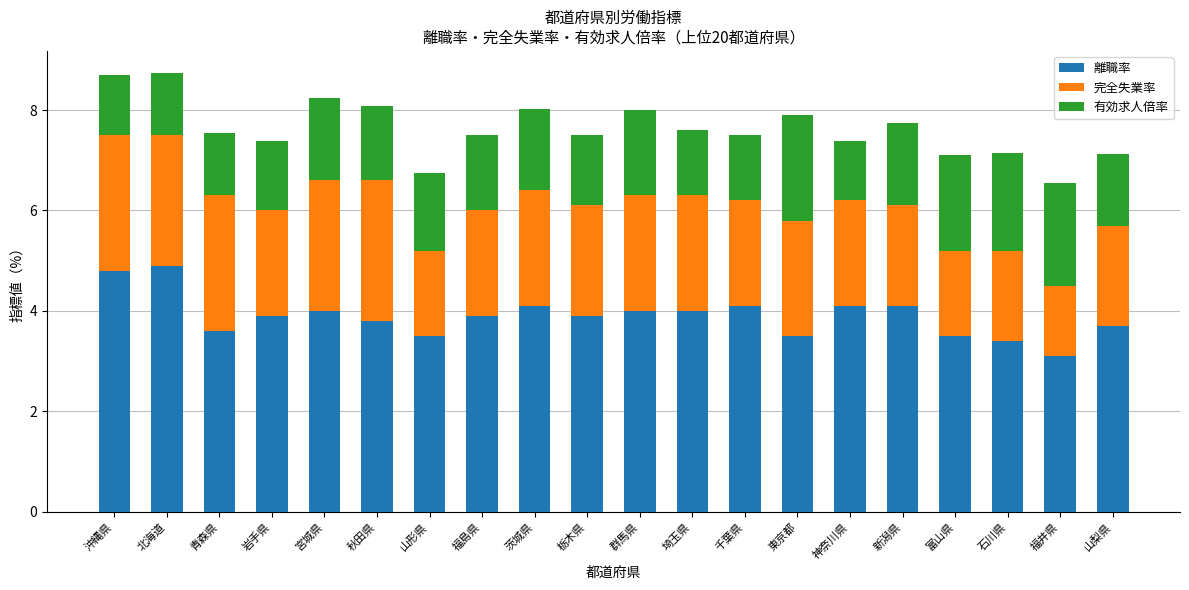

Is it true that 離職率 equals 3.9 at 岩手県?

True